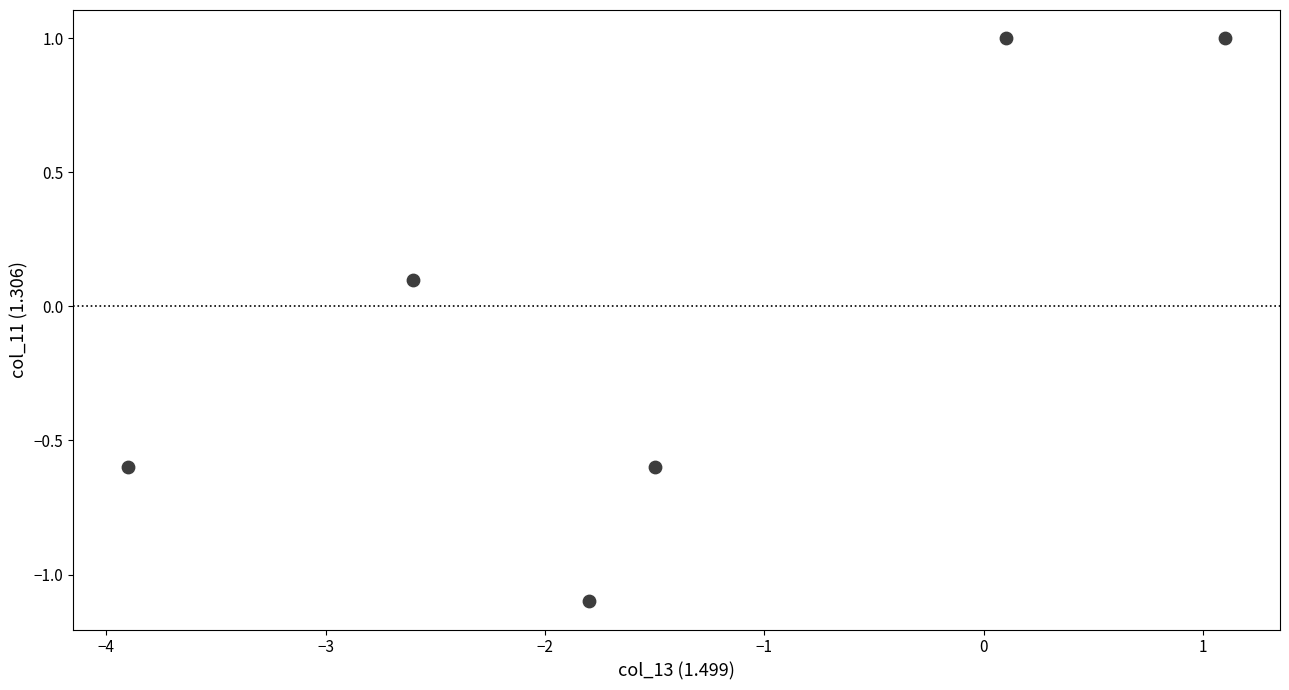

What is the range of Y values (max minus min)?

2.1